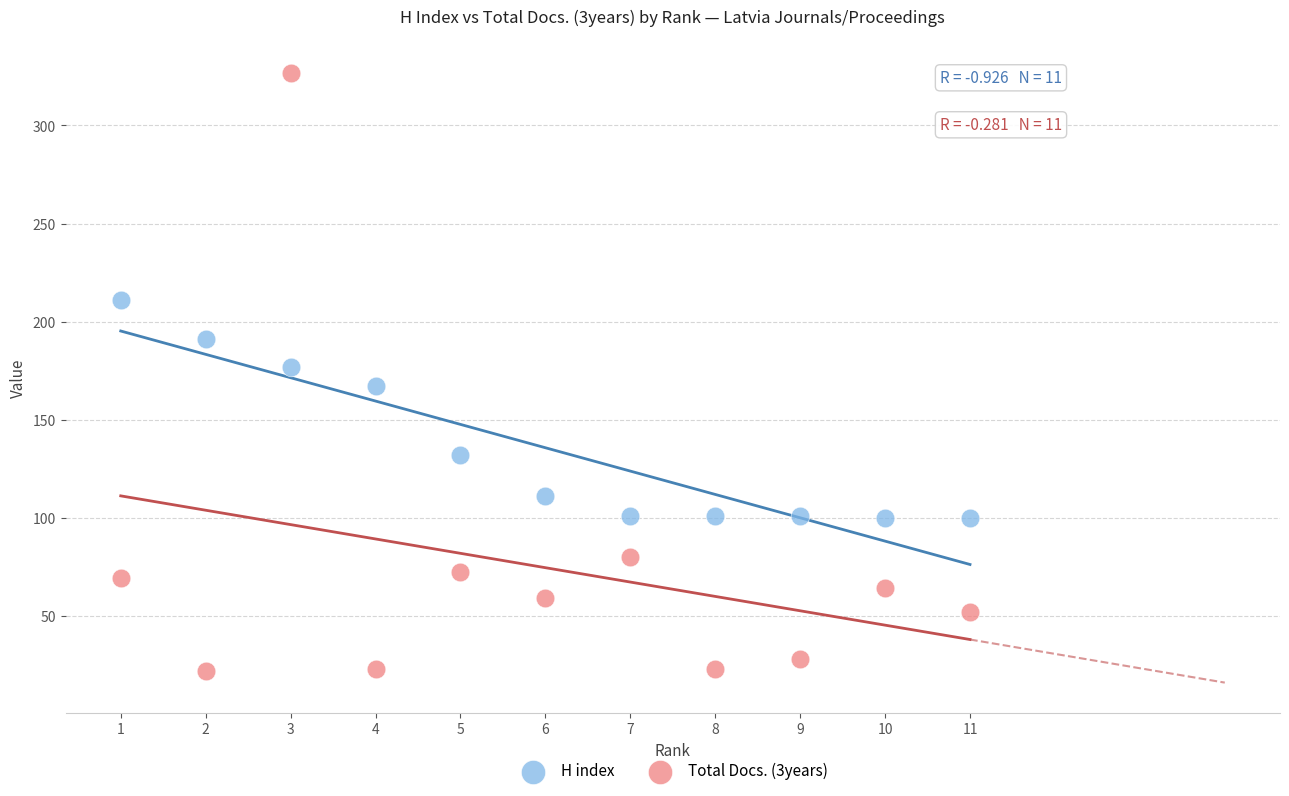

Which series has the widest spread of Y values?

Total Docs. (3years)